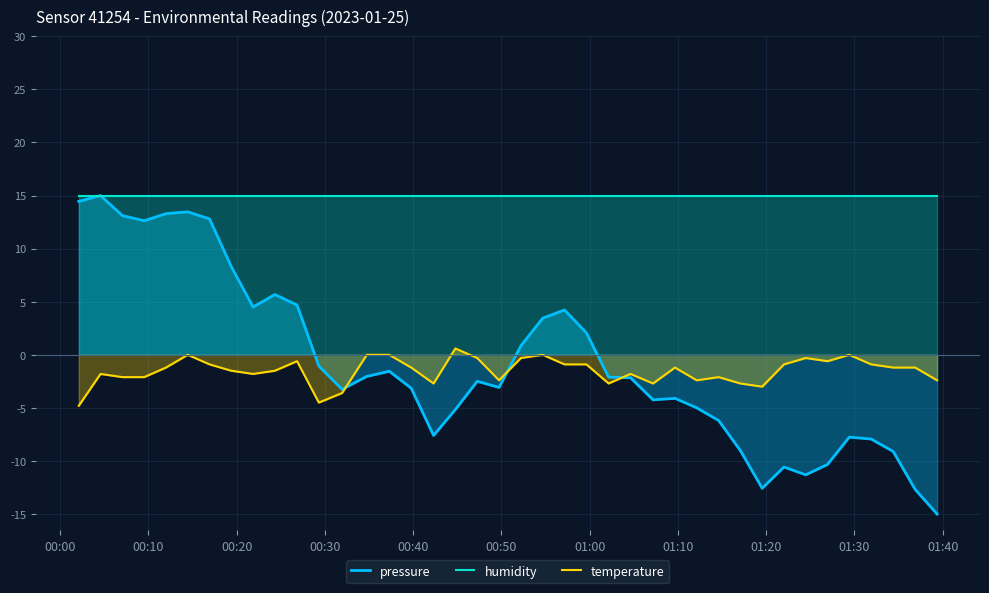

Which series has the widest spread of values?

pressure